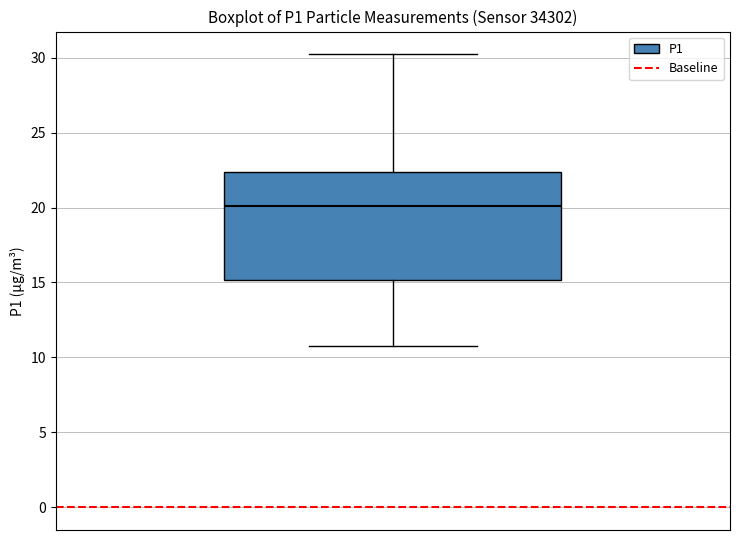

Where does the median line of the box sit on the y-axis? The values are not printed on the chart, so give them approximately, as read against the axis.

20.0